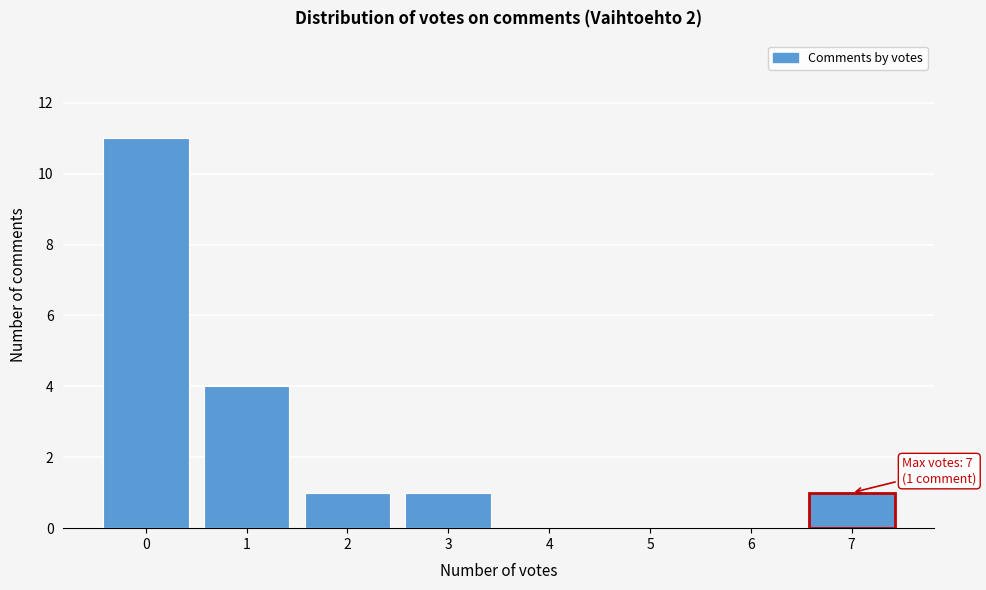

Over which range of the x-axis is the bar tallest?

-0.5 to 0.5